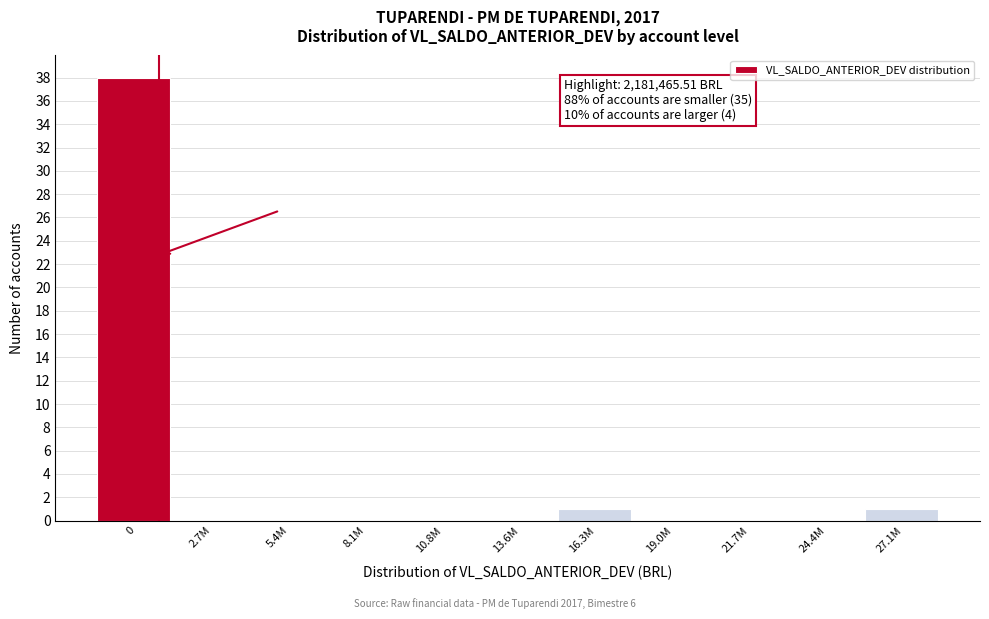

Reading left to right, list all the values displayed in this chart.

0=38	2.7M=0	5.4M=0	8.1M=0	10.8M=0	13.6M=0	16.3M=1	19.0M=0	21.7M=0	24.4M=0	27.1M=1